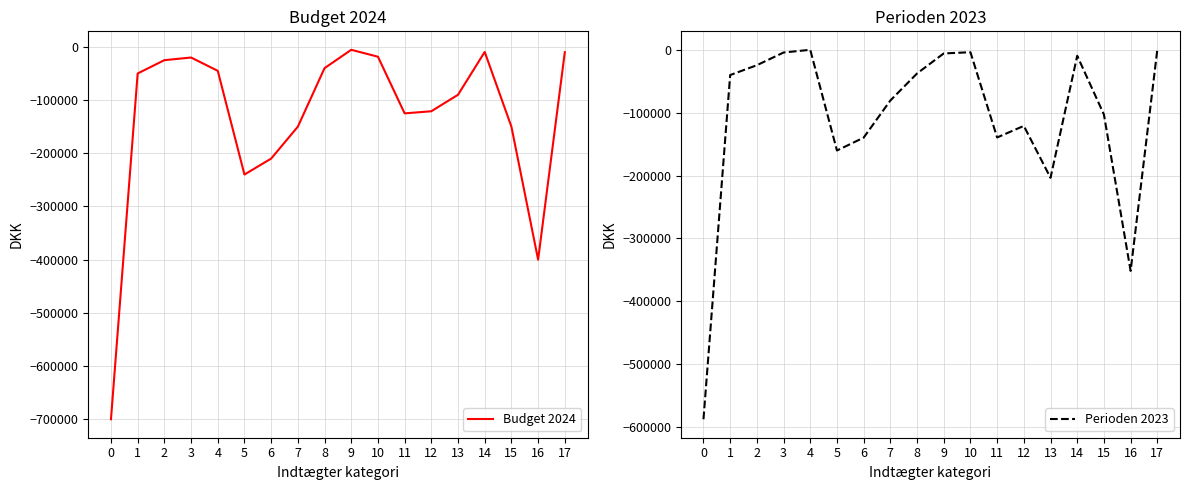

How many data points in Budget 2024 are above -50000?

8